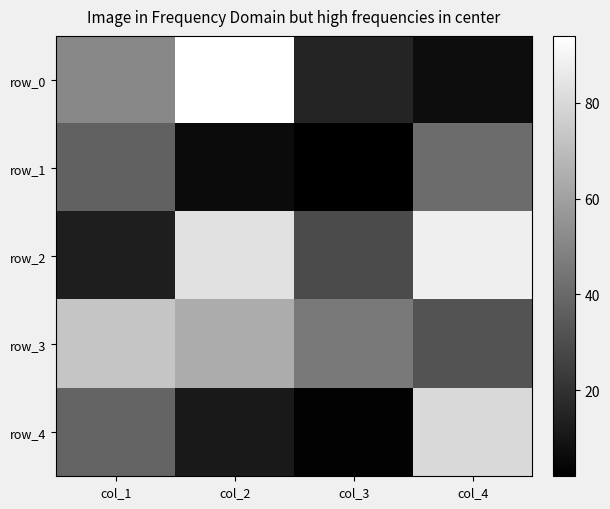

What is the total value across all series at col_4?

248